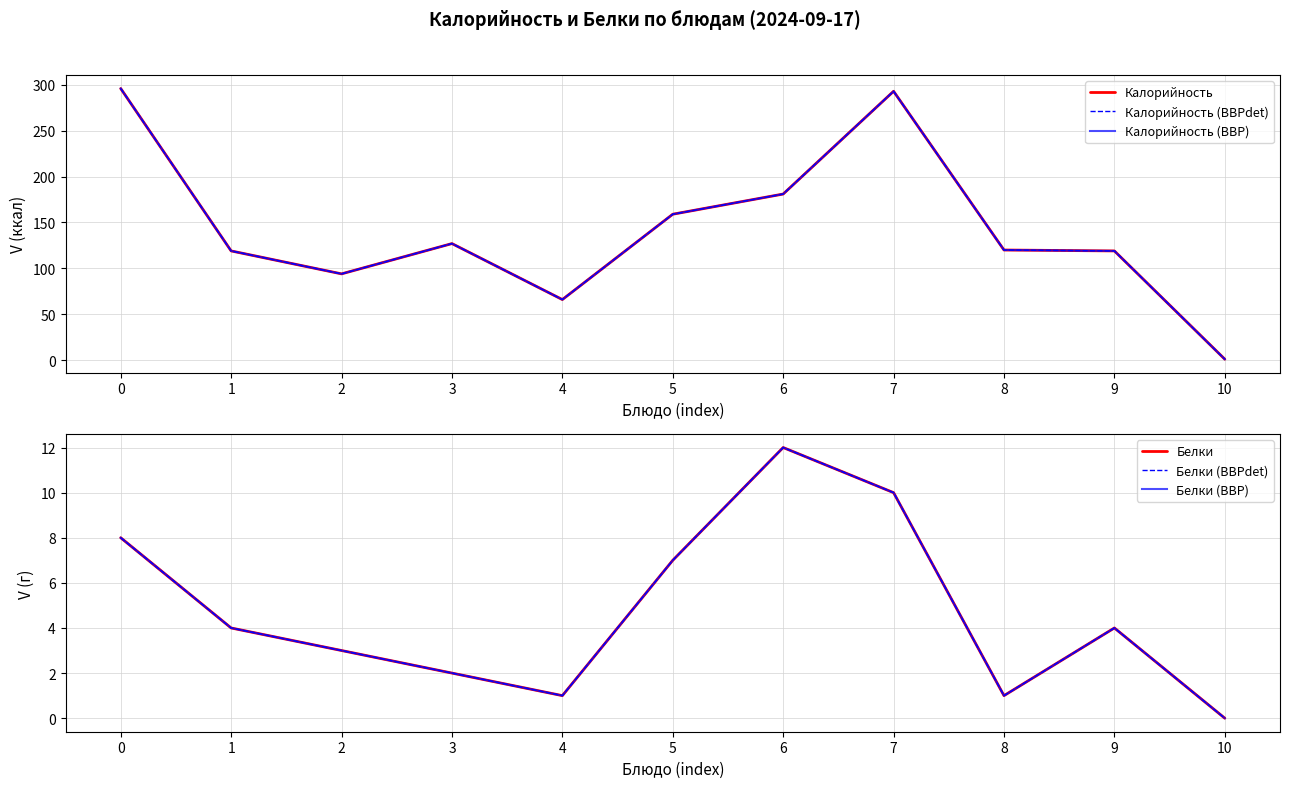

What is the difference between the maximum and second lowest values in the Белки (BBPdet) series?

11